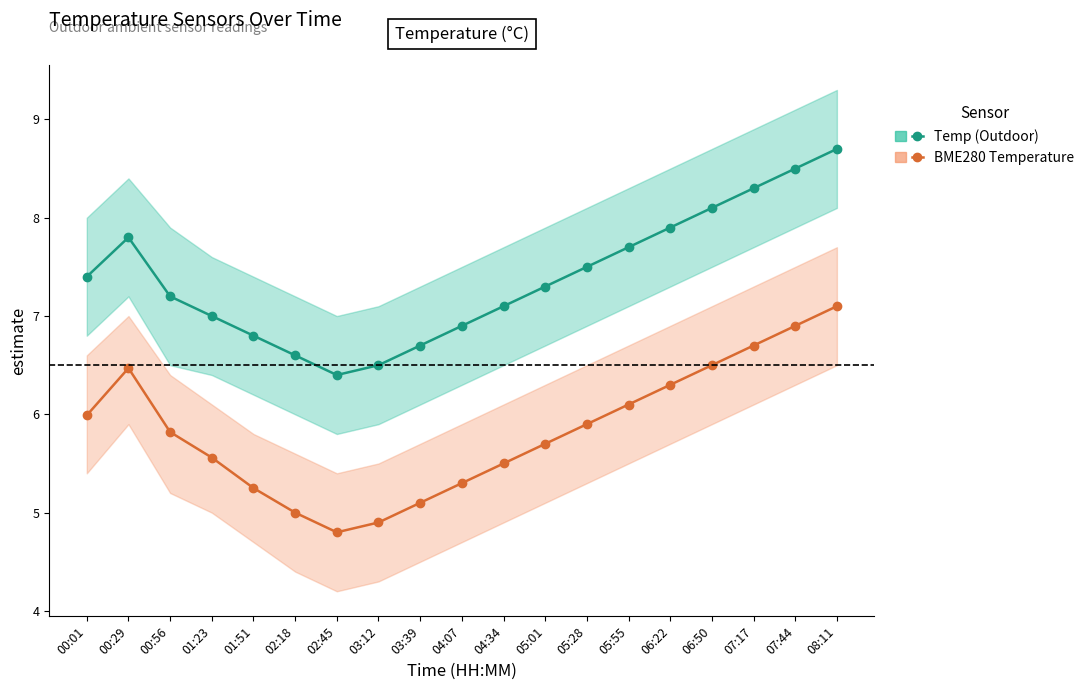

What is the sum of the BME280 Temperature values at 01:23 and 08:11?

12.7